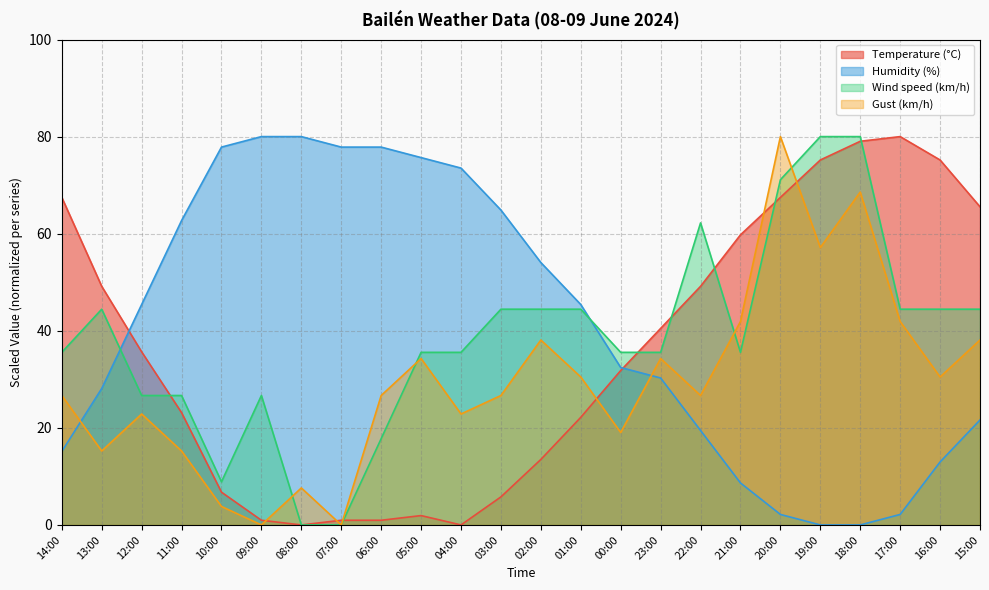

Reading left to right, transcribe all the data shown in this chart.

Temperature (°C): 67.5	49.2	35.7	23.1	6.7	1.0	0.0	1.0	1.0	1.9	0.0	5.8	13.5	22.2	31.8	40.5	49.2	59.8	67.5	75.2	79.0	80.0	75.2	65.5
Humidity (%): 15.1	28.1	45.4	62.7	77.8	80.0	80.0	77.8	77.8	75.7	73.5	64.9	54.1	45.4	32.4	30.3	19.5	8.6	2.2	0.0	0.0	2.2	13.0	21.6
Wind speed (km/h): 35.6	44.4	26.7	26.7	8.9	26.7	0.0	0.0	17.8	35.6	35.6	44.4	44.4	44.4	35.6	35.6	62.2	35.6	71.1	80.0	80.0	44.4	44.4	44.4
Gust (km/h): 26.7	15.2	22.9	15.2	3.8	0.0	7.6	0.0	26.7	34.3	22.9	26.7	38.1	30.5	19.0	34.3	26.7	41.9	80.0	57.1	68.6	41.9	30.5	38.1